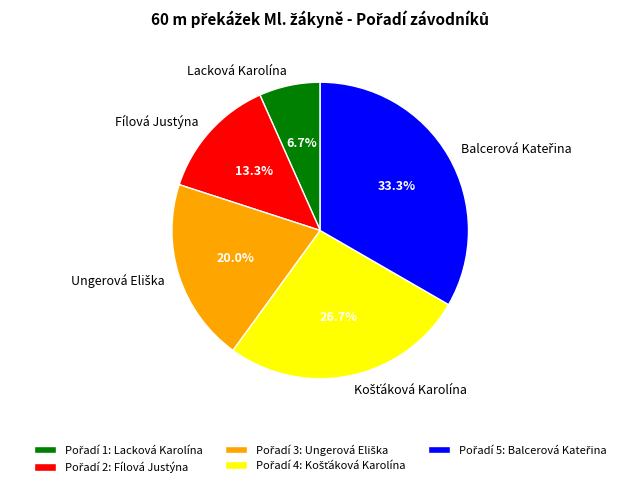

Is there a majority slice in this chart?

No